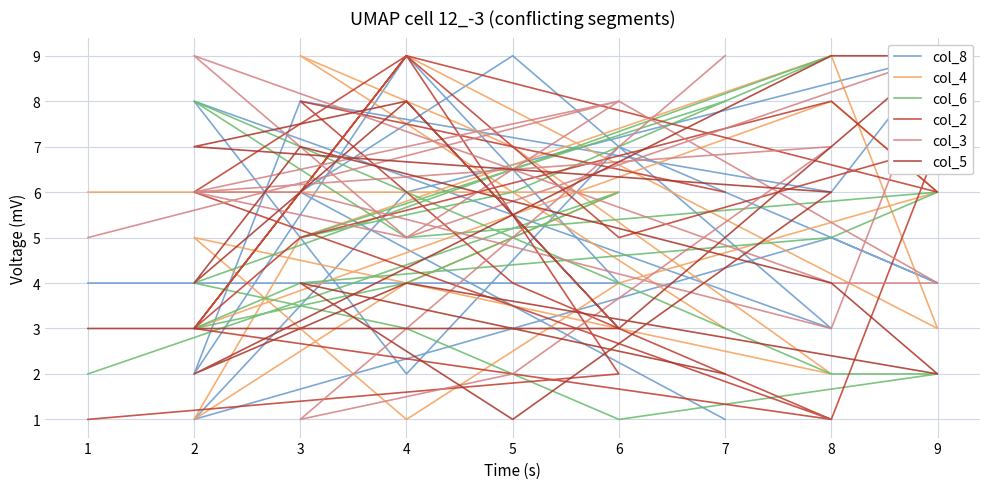

What is the value of the col_3 point at the 10th from the left?

4